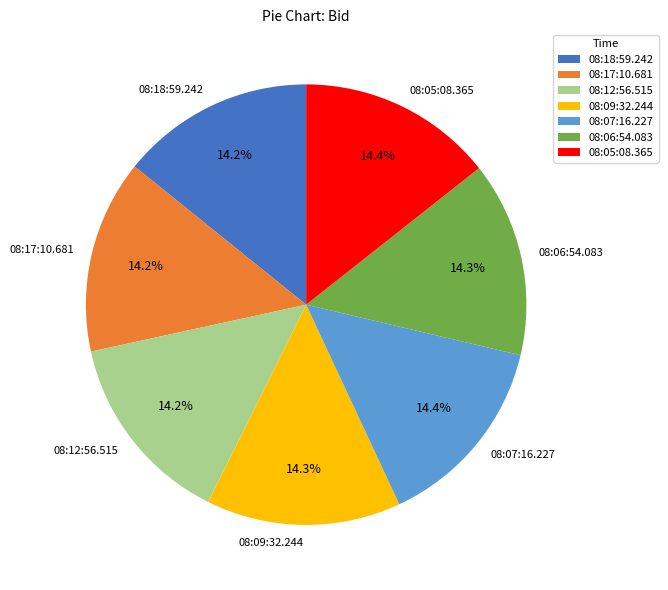

To the nearest percent, what percentage of the pie is 08:12:56.515?

14%